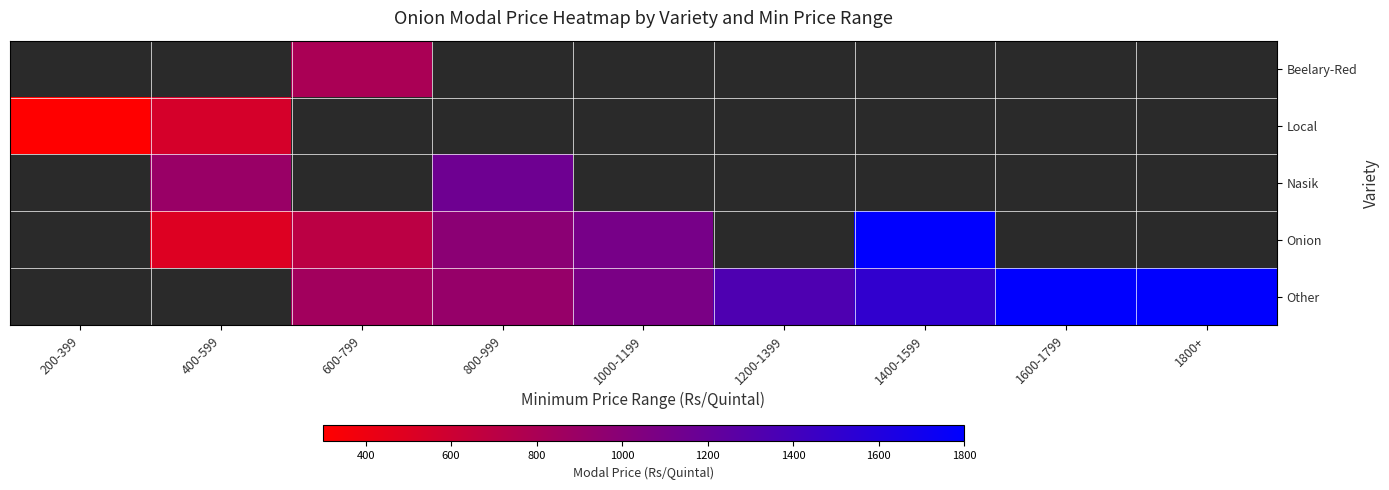

Which label corresponds to the largest value in the chart?

1800+